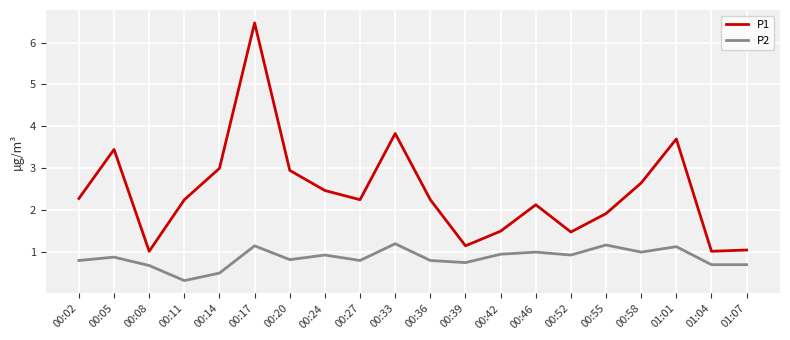

Is it true that P1 equals 1.5 at 00:52?

True